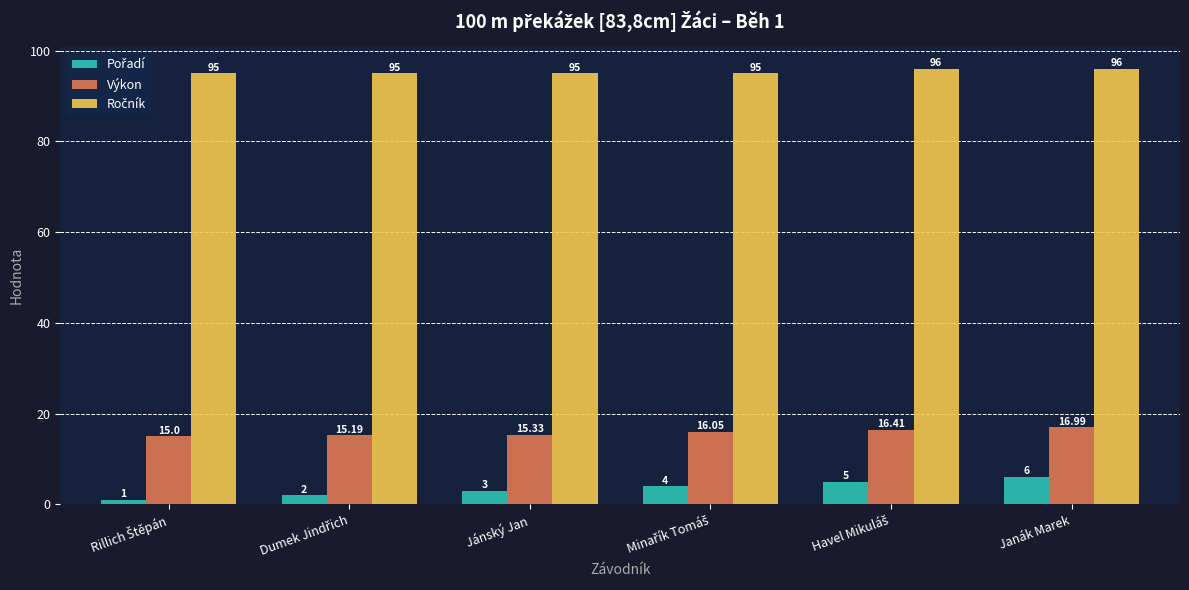

Does the chart contain any negative values?

No